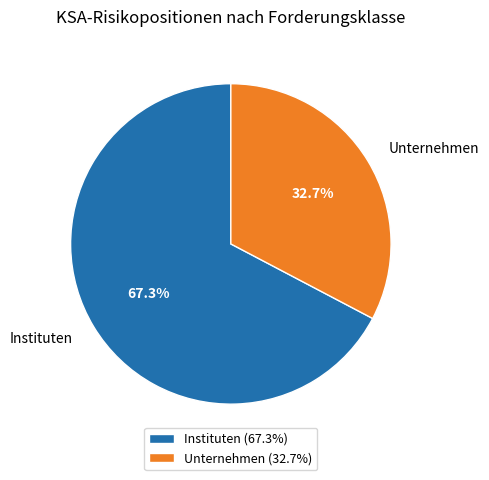

What percentage do Unternehmen and Instituten together represent?

100.0%